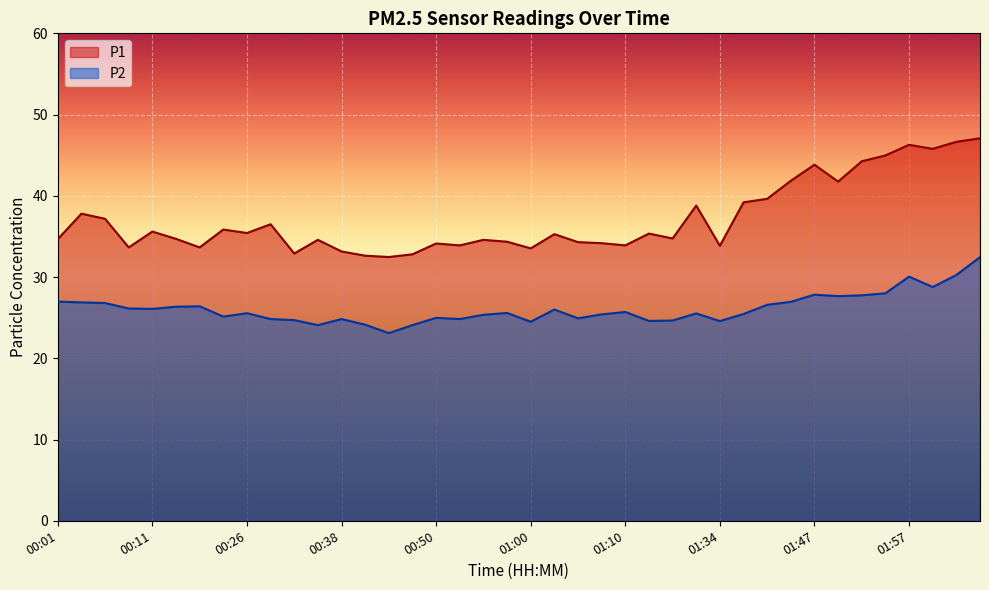

Which label corresponds to the largest value in the chart?

02:05